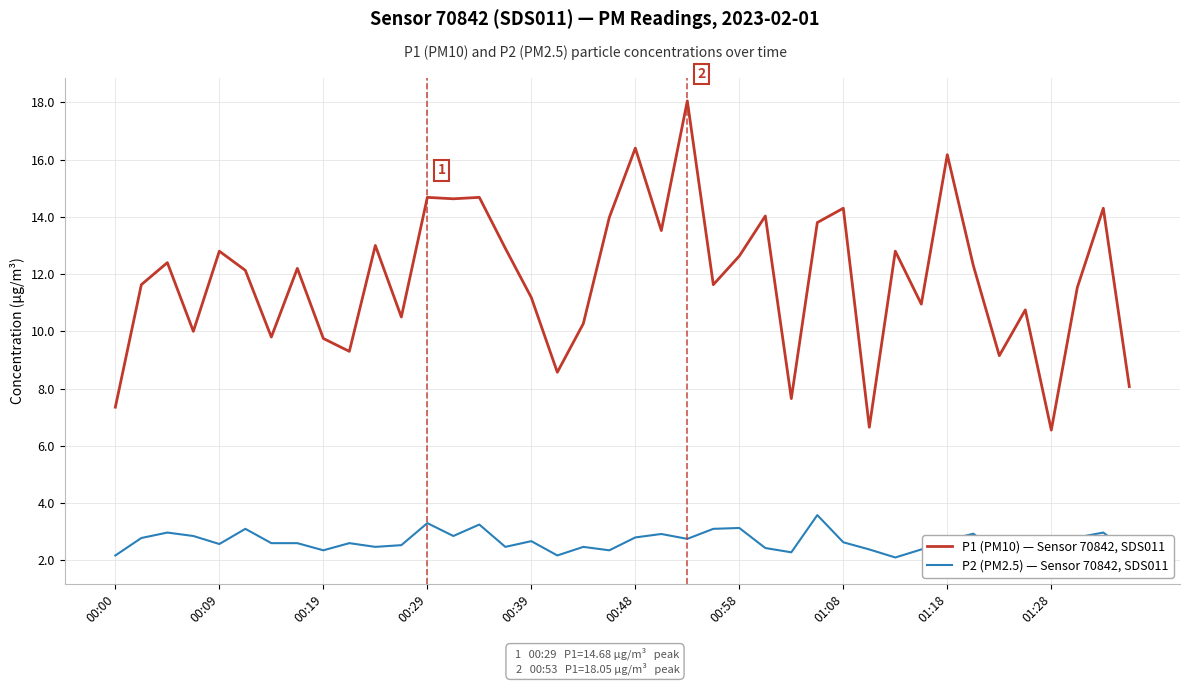

Reading right to left, extract all data points from this chart.

P1 (PM10) — Sensor 70842, SDS011: 8.1	14.3	11.5	6.5	10.8	9.2	12.3	16.2	10.9	12.8	6.7	14.3	13.8	7.7	14.0	12.6	11.6	18.1	13.5	16.4	14.0	10.3	8.6	11.2	12.9	14.7	14.6	14.7	10.5	13.0	9.3	9.8	12.2	9.8	12.1	12.8	10.0	12.4	11.6	7.3
P2 (PM2.5) — Sensor 70842, SDS011: 2.3	3.0	2.8	2.0	2.4	2.2	2.9	2.7	2.4	2.1	2.4	2.6	3.6	2.3	2.4	3.1	3.1	2.8	2.9	2.8	2.4	2.5	2.2	2.7	2.5	3.2	2.9	3.3	2.5	2.5	2.6	2.4	2.6	2.6	3.1	2.6	2.9	3.0	2.8	2.2